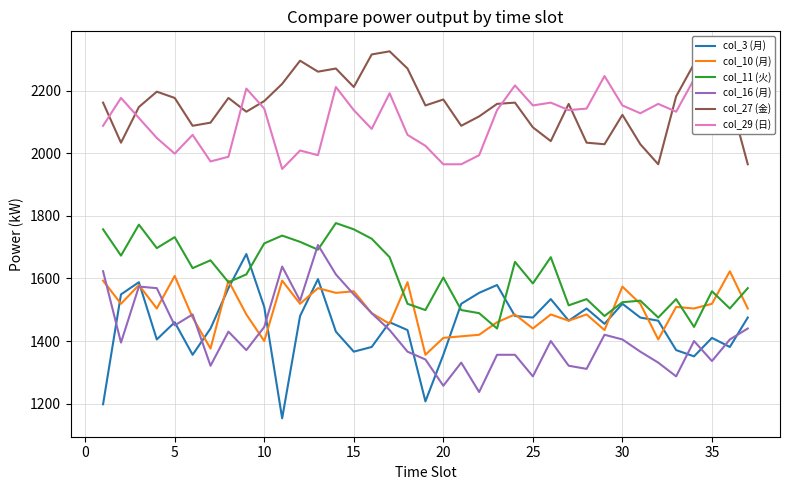

What is the difference between the col_16 (月) values at 20 and 30?

148